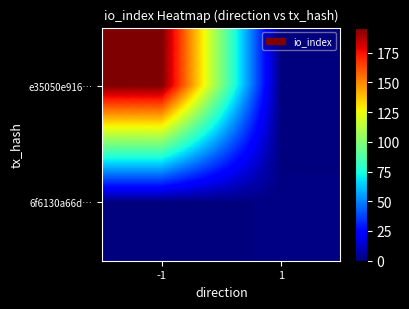

At -1, list the series in order from largest to smallest.

e35050e916…, 6f6130a66d…